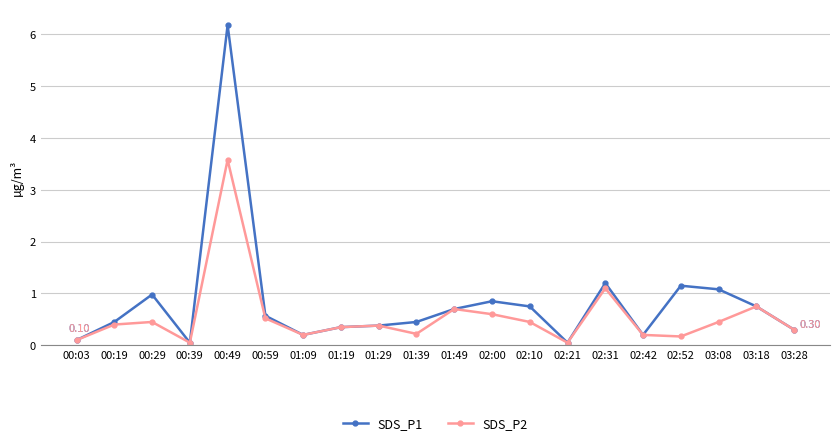

The SDS_P2 series shows 3.6 at 00:49. True or false?

True